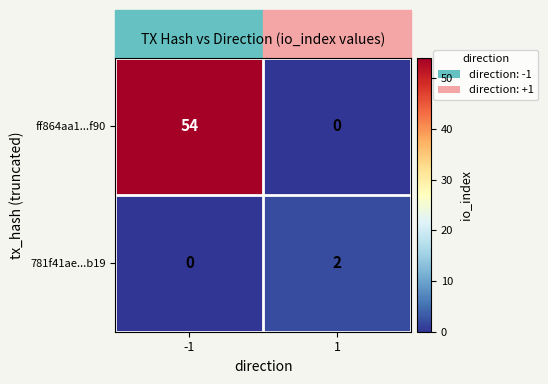

What is the sum of the ff864aa1...f90 values at -1 and 1?

54